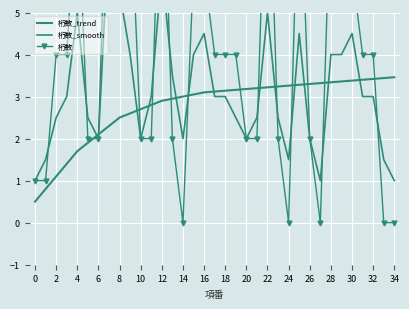

Which series ends up on top after the final intersection of 桁数_smooth and 桁数?

桁数_smooth